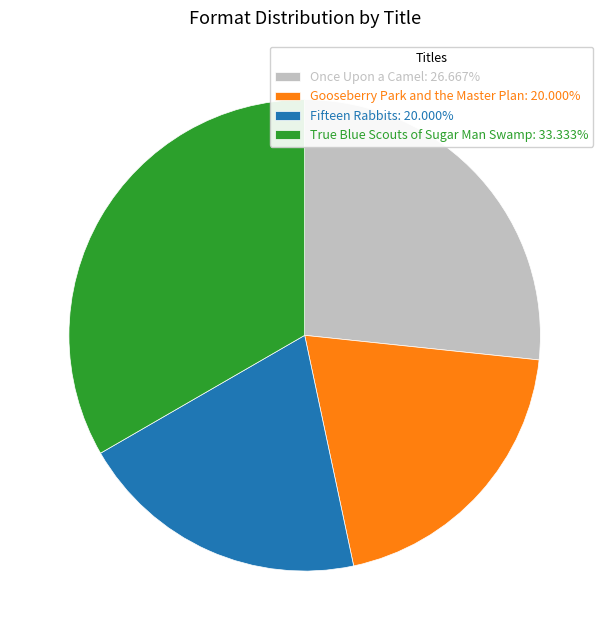

Is there a majority slice in this chart?

No